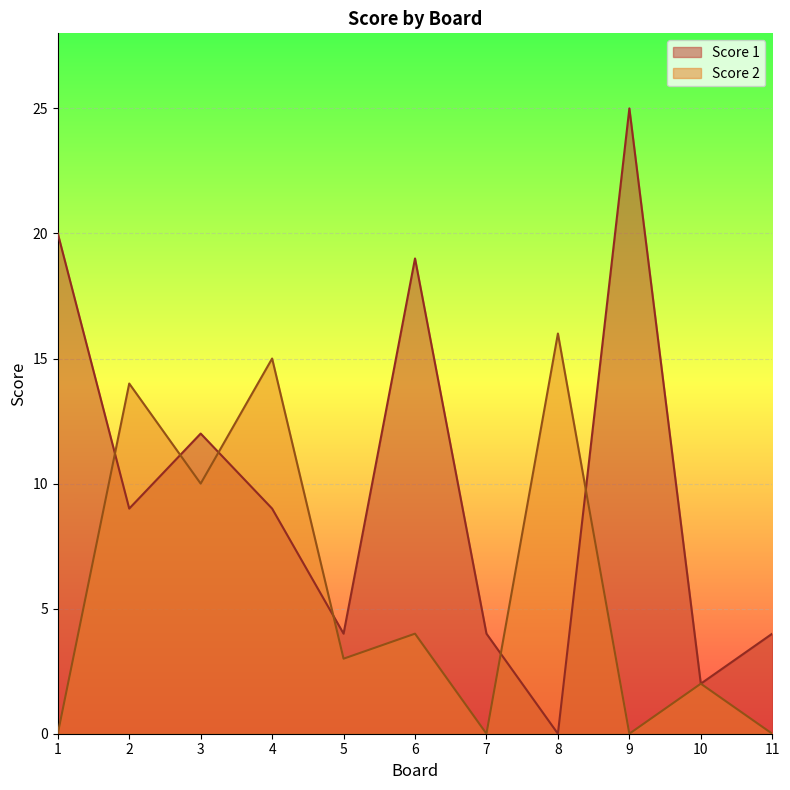

Rank the series by their average value, from lowest to highest.

Score 2, Score 1